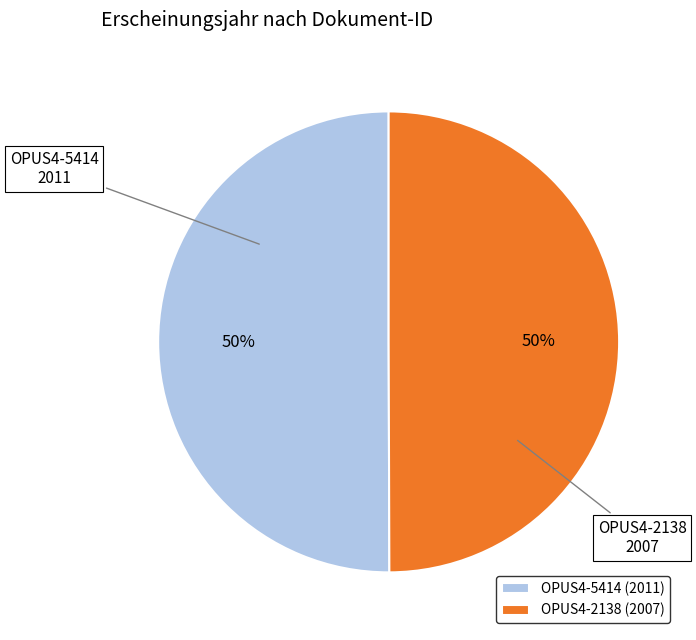

To the nearest percent, what percentage of the pie is OPUS4-2138?

50%